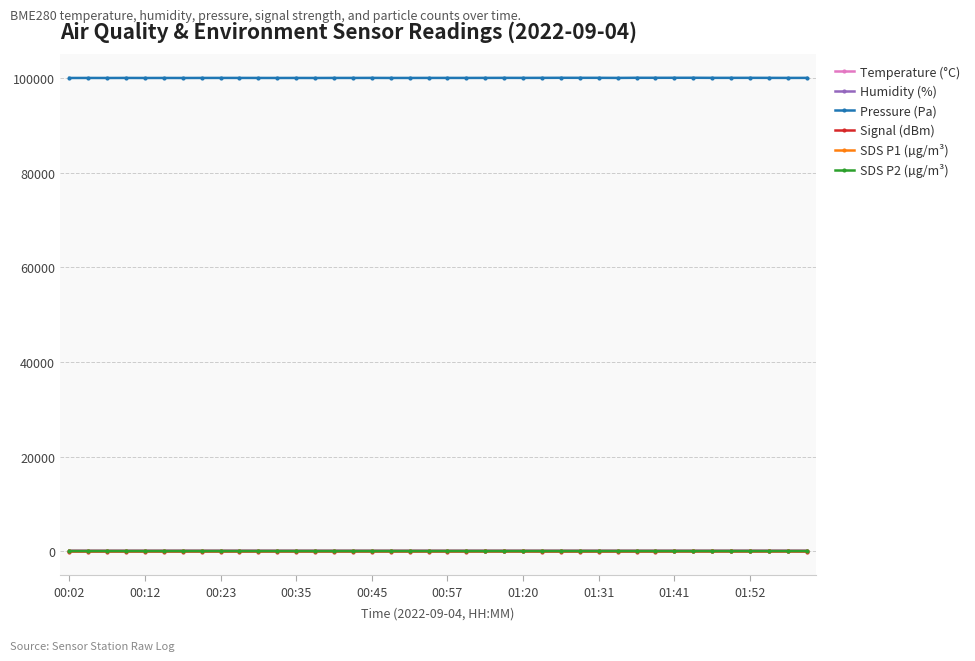

Which series has the largest total across all categories?

Pressure (Pa)